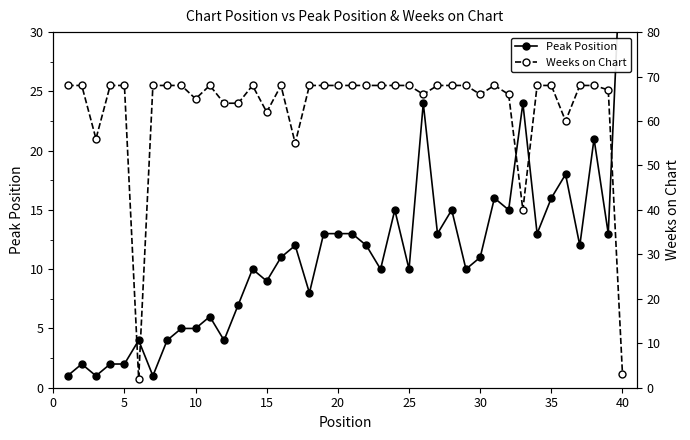

List the series in order of their overall mean, highest first.

Weeks on Chart, Peak Position